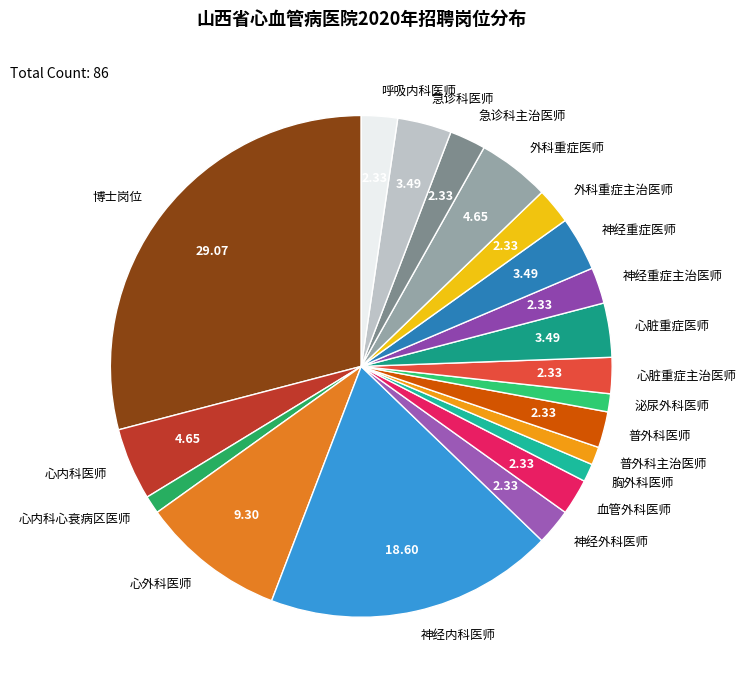

Which slice is the largest?

博士岗位